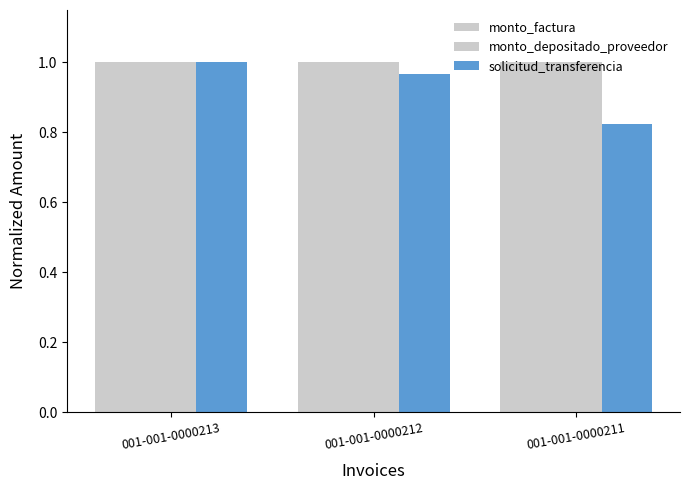

Reading left to right, transcribe all the data shown in this chart.

monto_factura: 001-001-0000213=1.0	001-001-0000212=1.0	001-001-0000211=1.0
monto_depositado_proveedor: 001-001-0000213=1.0	001-001-0000212=1.0	001-001-0000211=1.0
solicitud_transferencia: 001-001-0000213=1.0	001-001-0000212=1.0	001-001-0000211=0.8